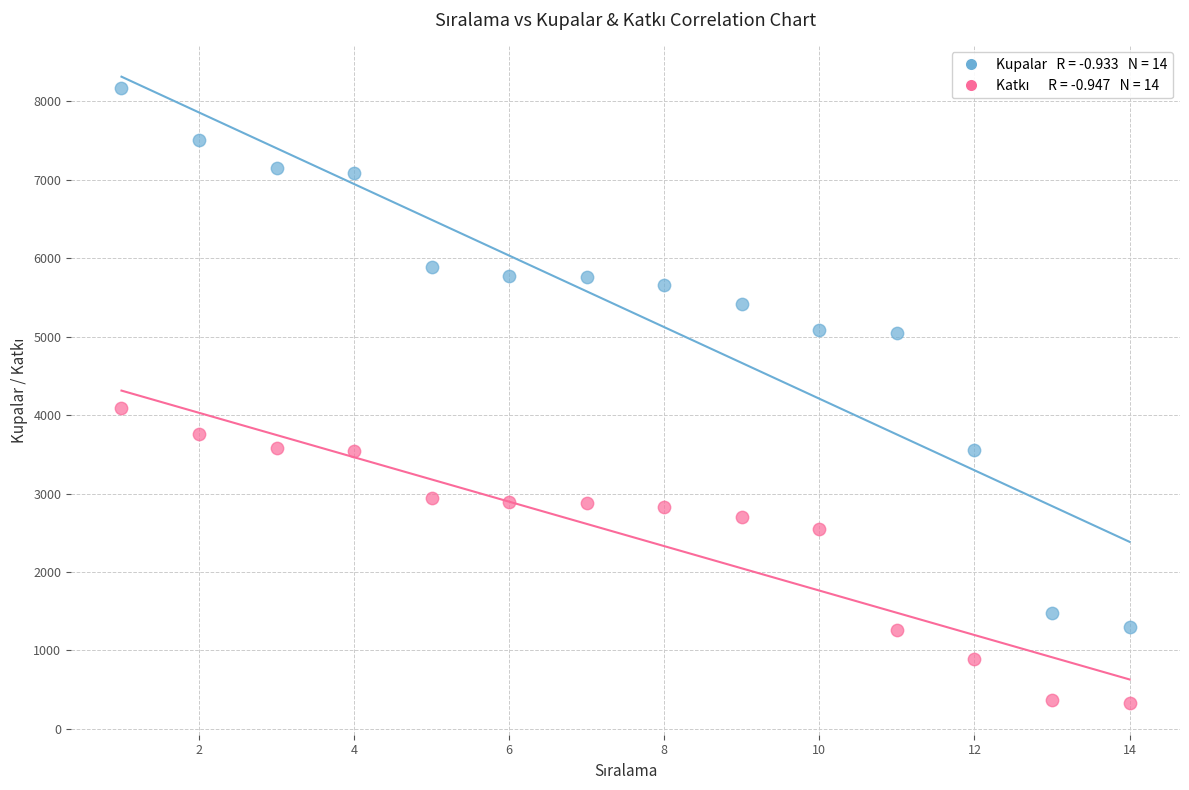

Across all data points, what is the range of X values (max minus min)?

13